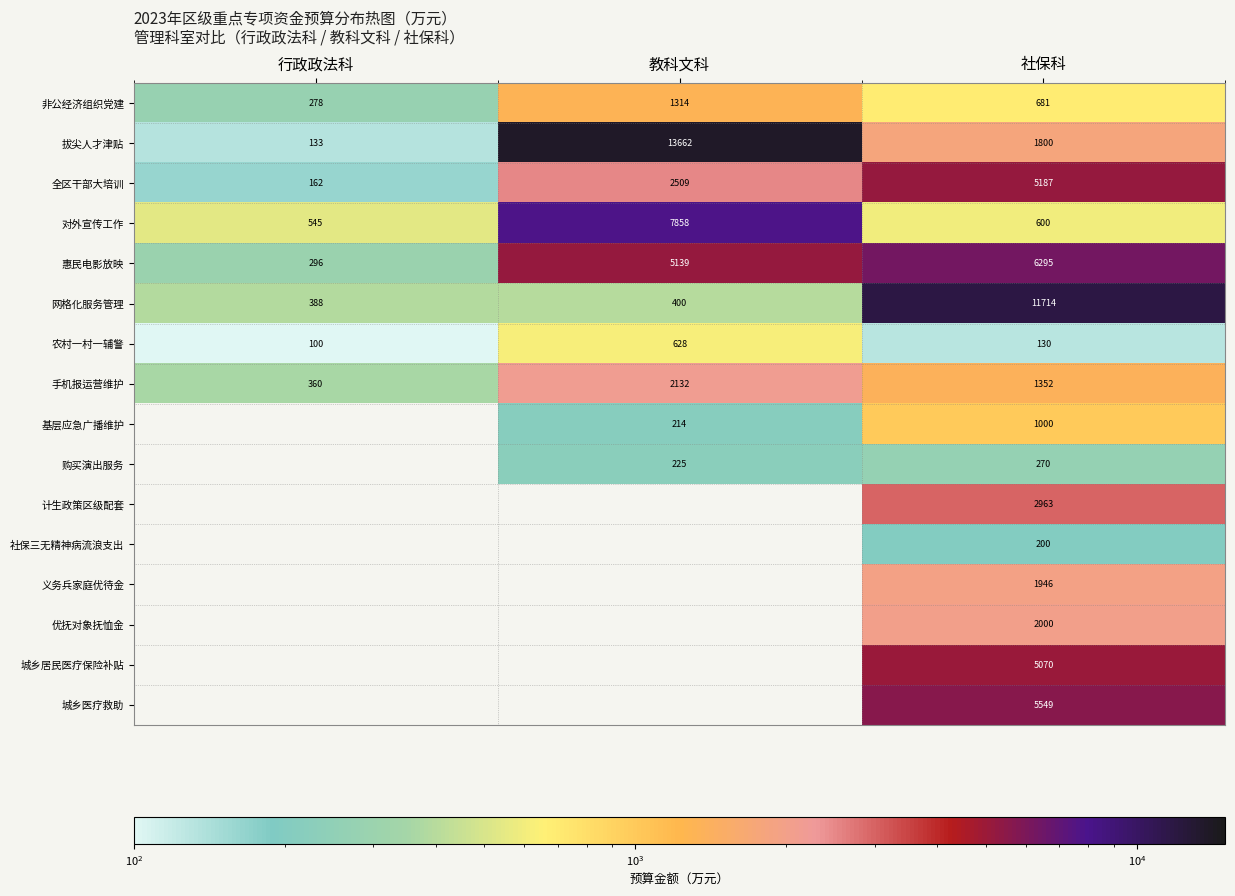

Where does the 拔尖人才津贴 series first go above 1800?

教科文科